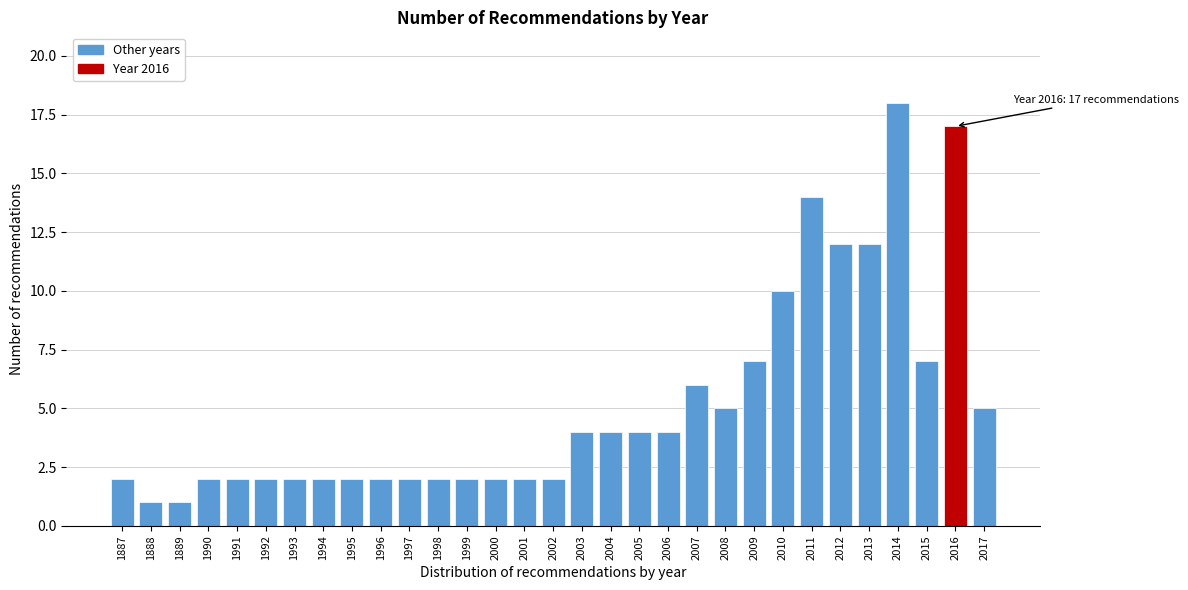

What is the value of the 16th bar from the left?

2